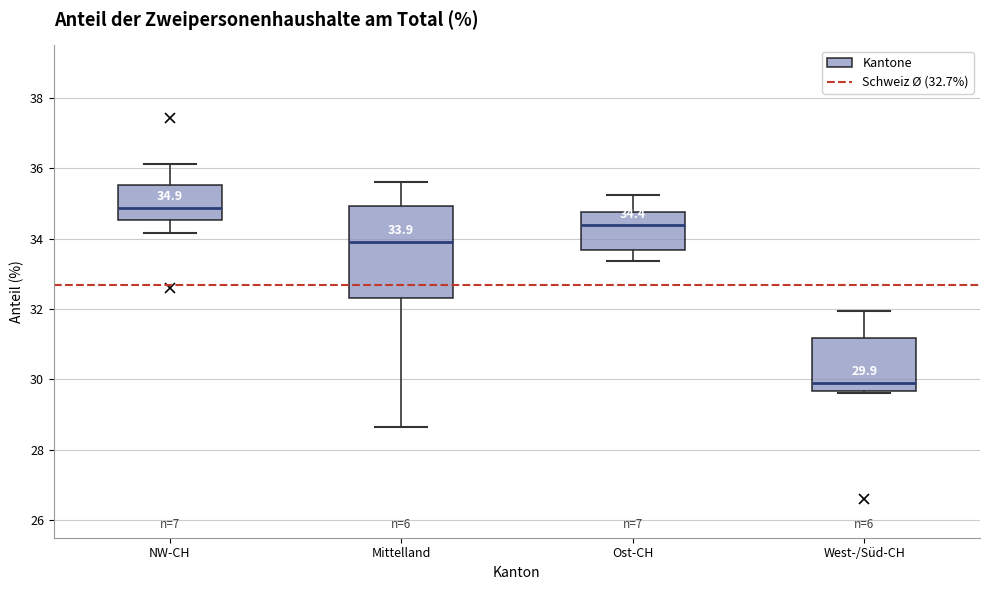

Which box's median line is the lowest?

West-/Süd-CH